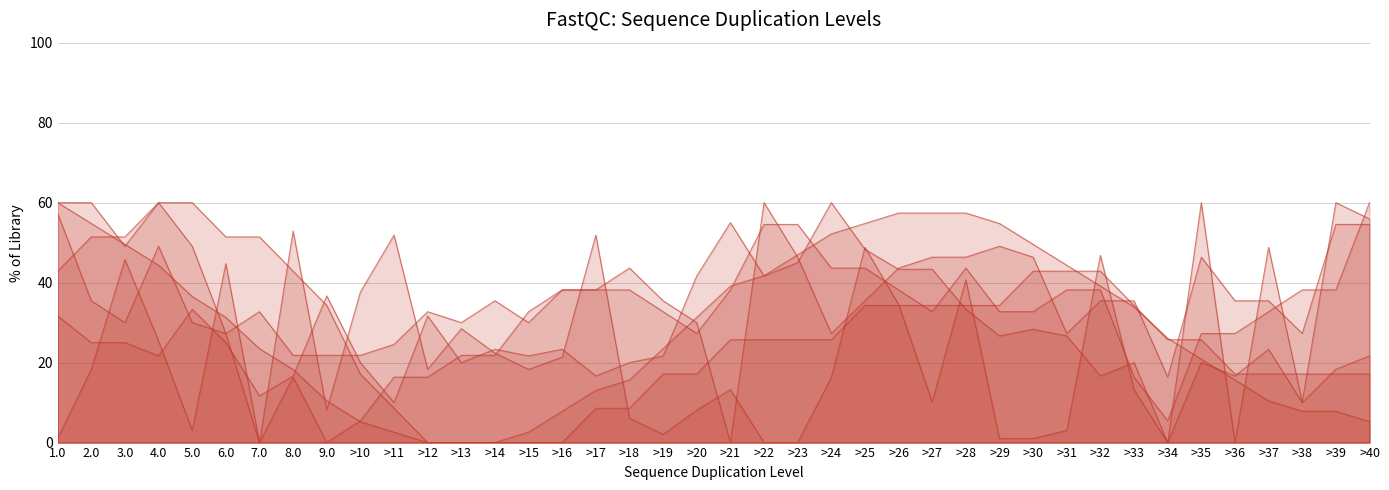

What is the label of the 35th point from the right?

6.0